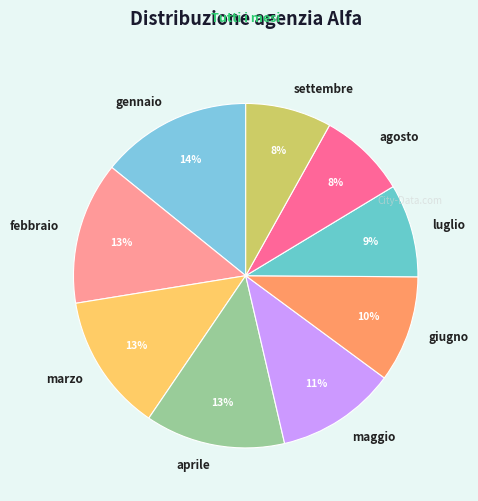

Between maggio and luglio, which is larger?

maggio